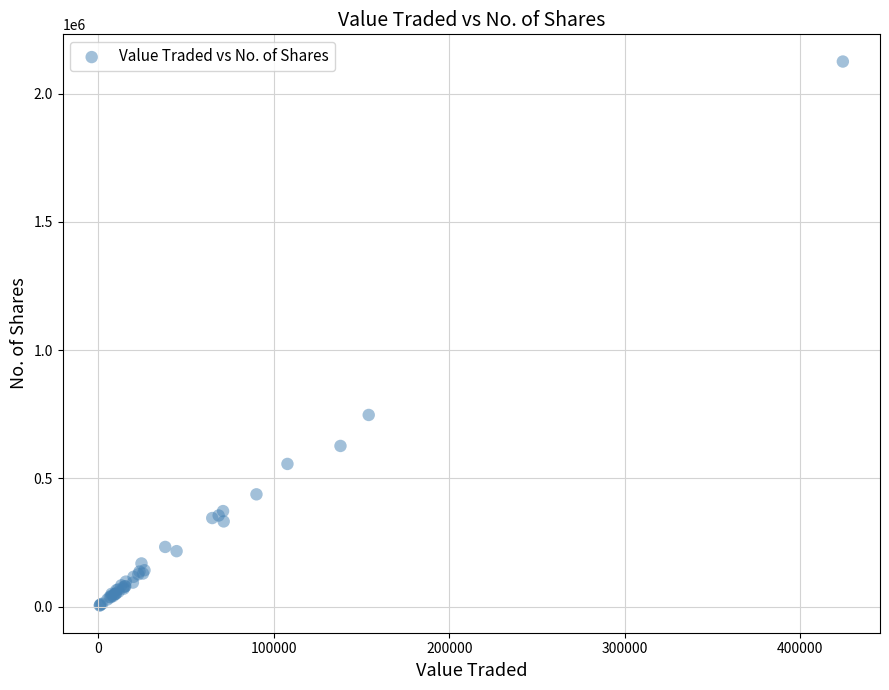

What Y value in the scatter plot is closest to 1064670?

747164